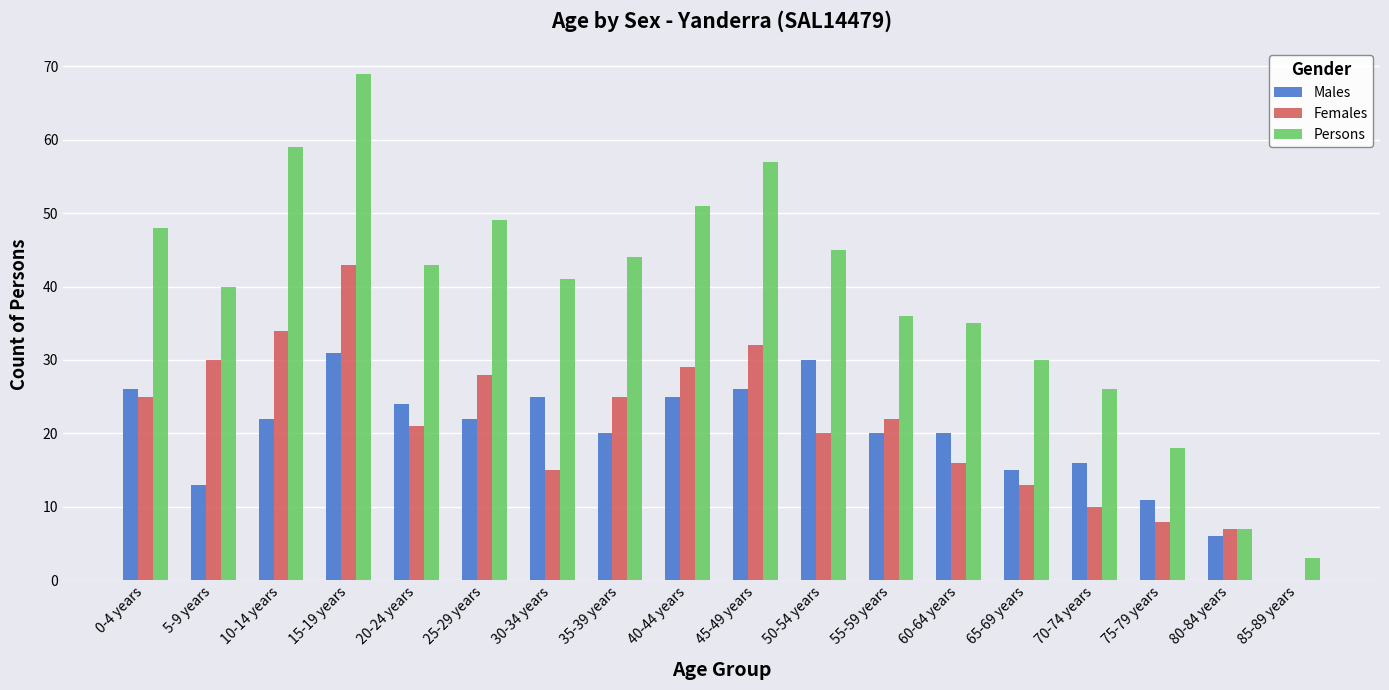

Are the bars grouped side by side (vs. stacked)?

Yes